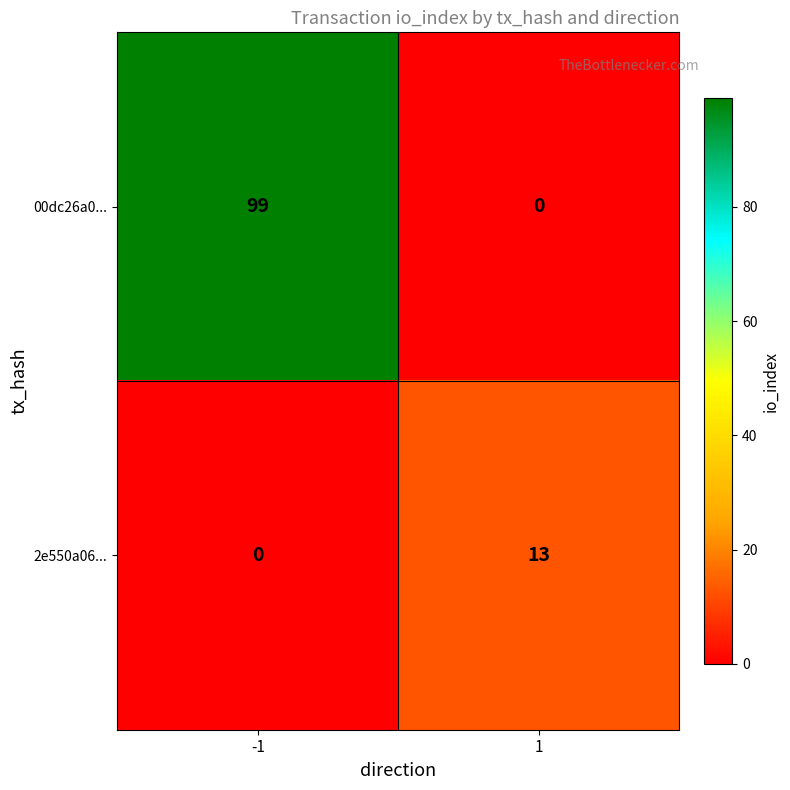

True or false: 2e550a06... has a value of 0 at -1.

True